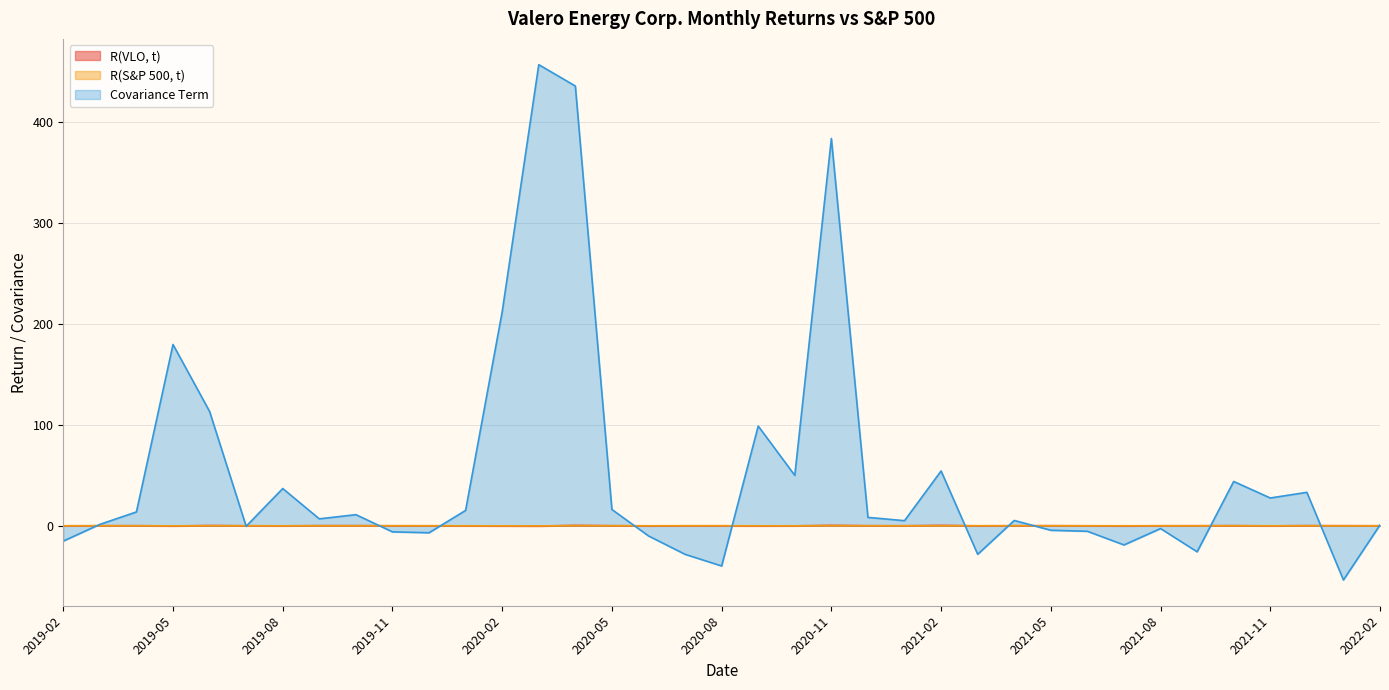

List the series in order of their peak value, highest first.

Covariance Term, R(VLO, t), R(S&P 500, t)